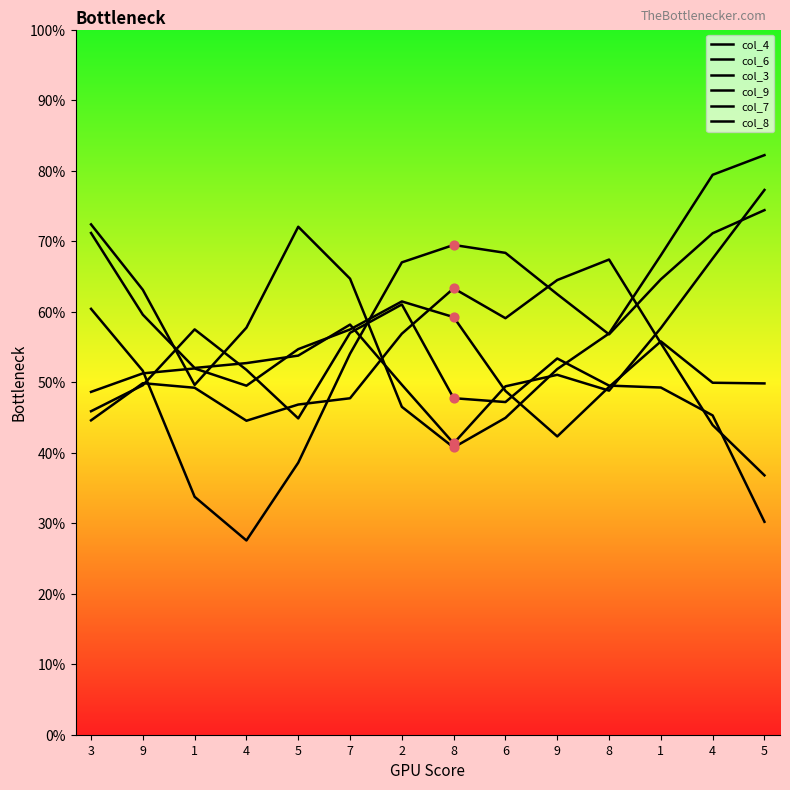

What are all the series names shown in the legend?

col_4, col_6, col_3, col_9, col_7, col_8